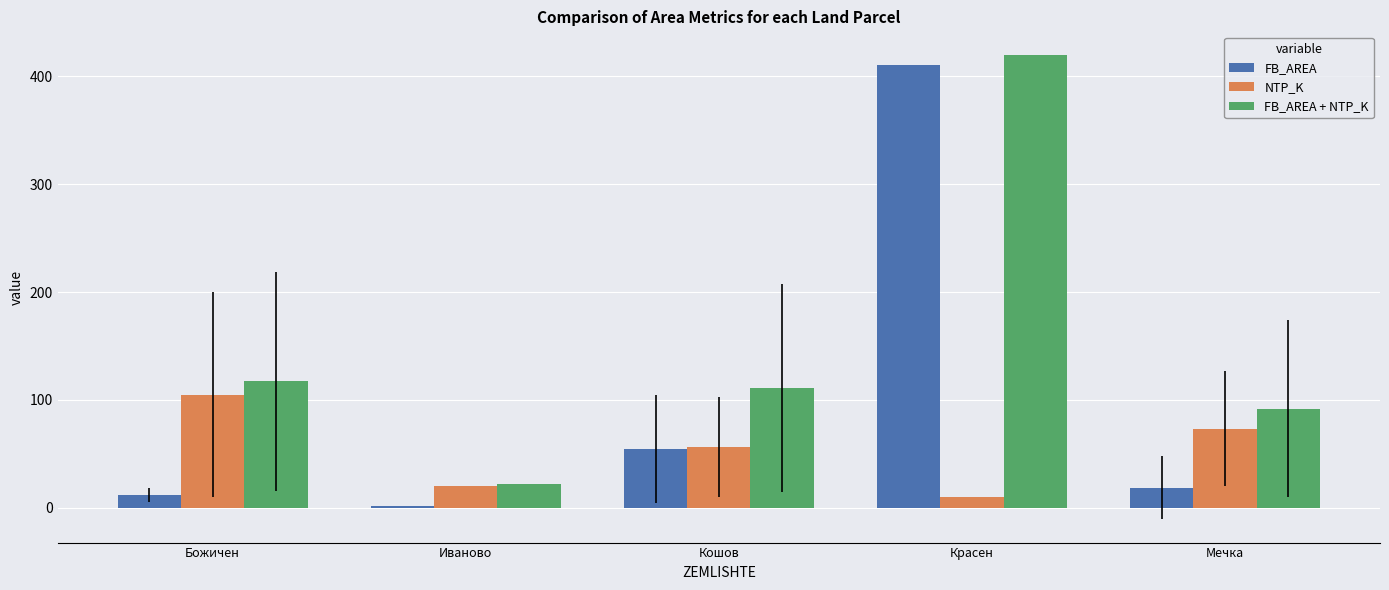

Is the value of FB_AREA + NTP_K at Красен greater than the value of FB_AREA at Божичен?

Yes